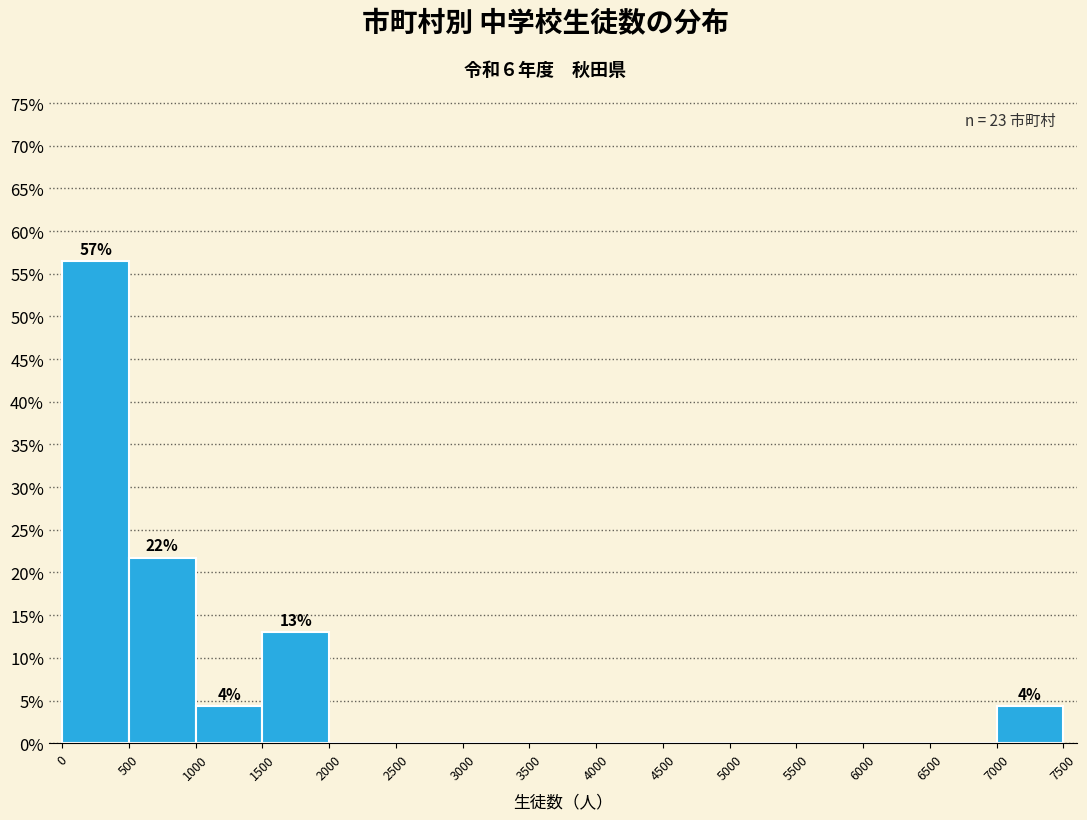

Over which range of the x-axis is the bar tallest?

0 to 500